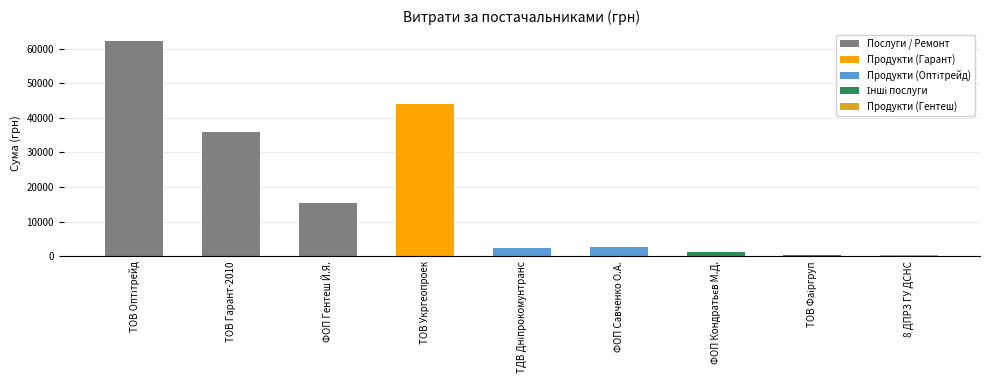

What is the change in value from ТОВ Гарант-2010 to ТОВ Укргеопроек?

+8089